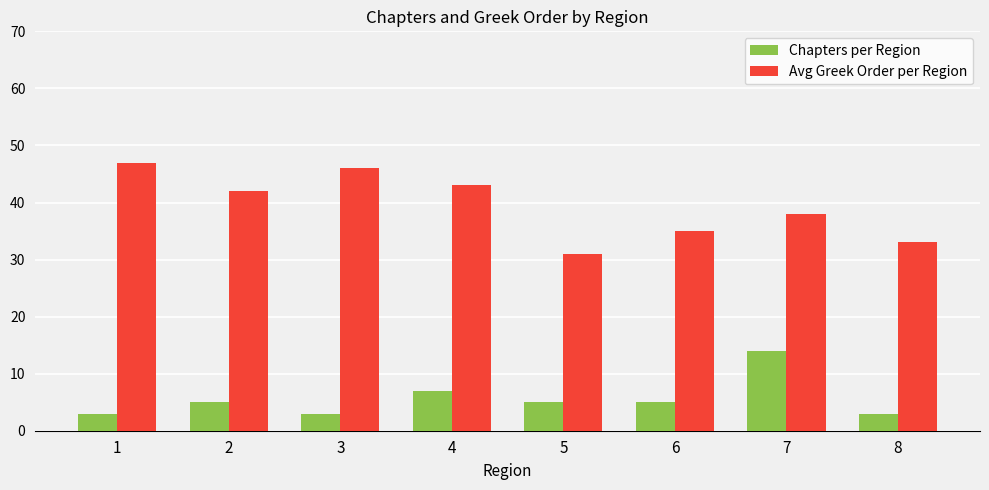

What is the difference between the second highest and minimum values in the Avg Greek Order per Region series?

15